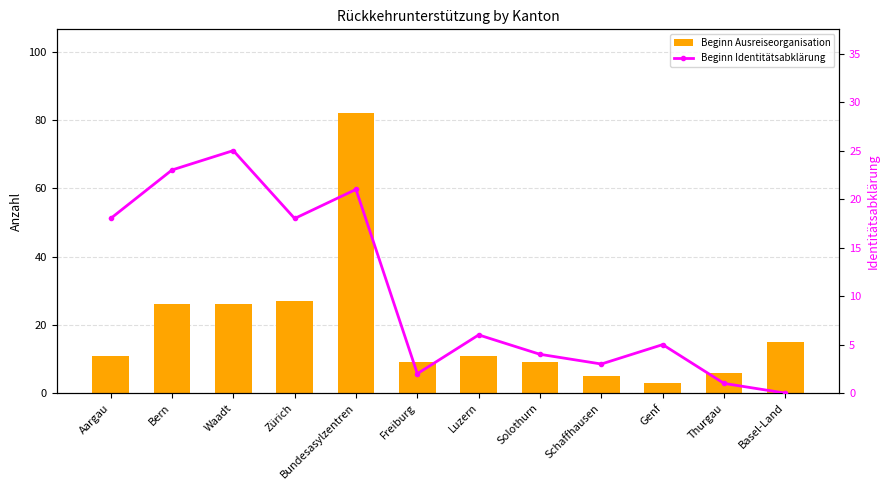

What is the maximum value shown in the chart?

82